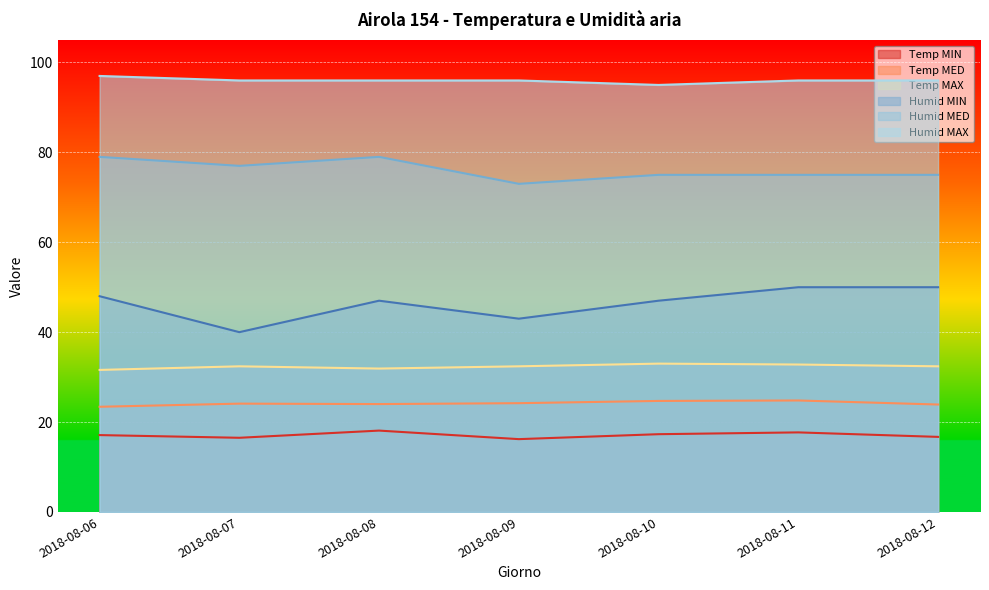

What value does the Temp MIN series have at 2018-08-07?

16.5